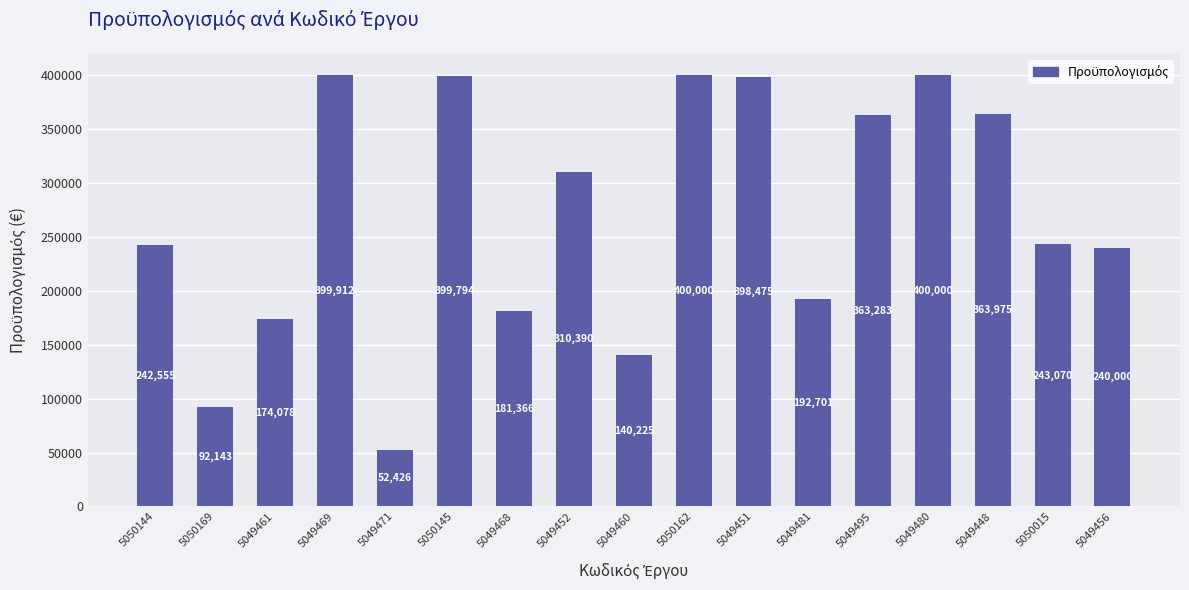

What is the approximate value at 5049481?

192701.1